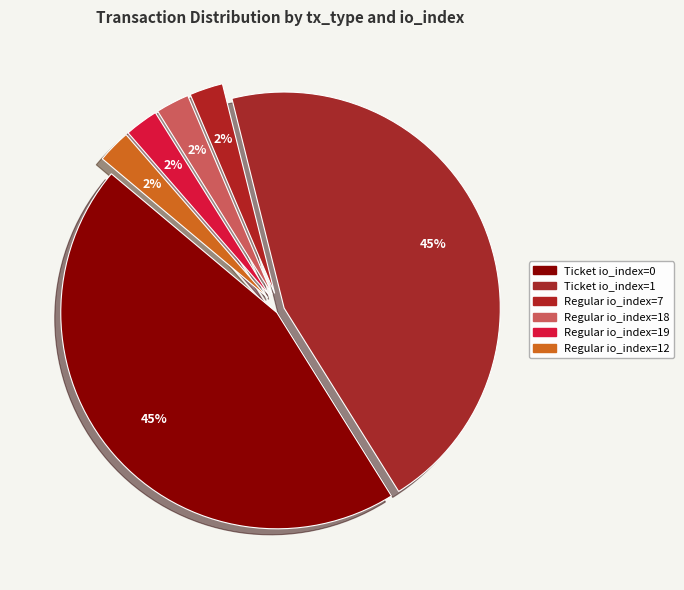

To the nearest percent, what is the average slice percentage?

17%